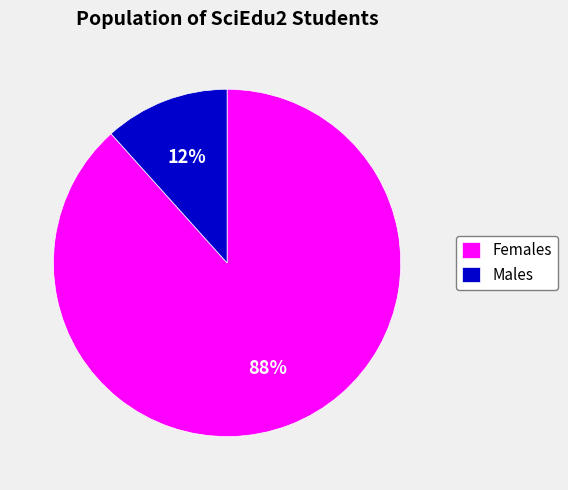

Count the number of slices in the pie.

2